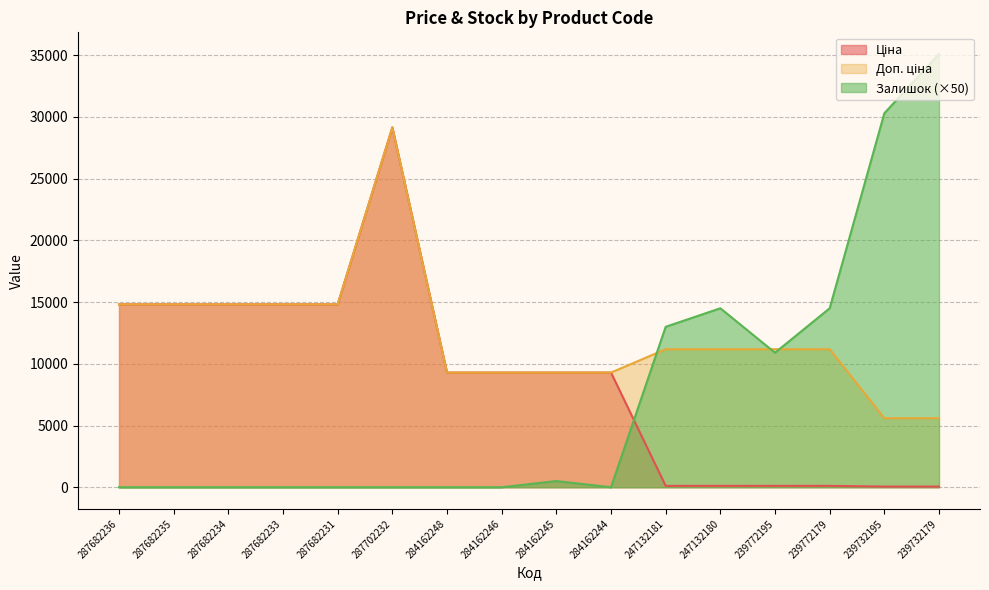

True or false: Доп. ціна and Залишок intersect in this chart.

True